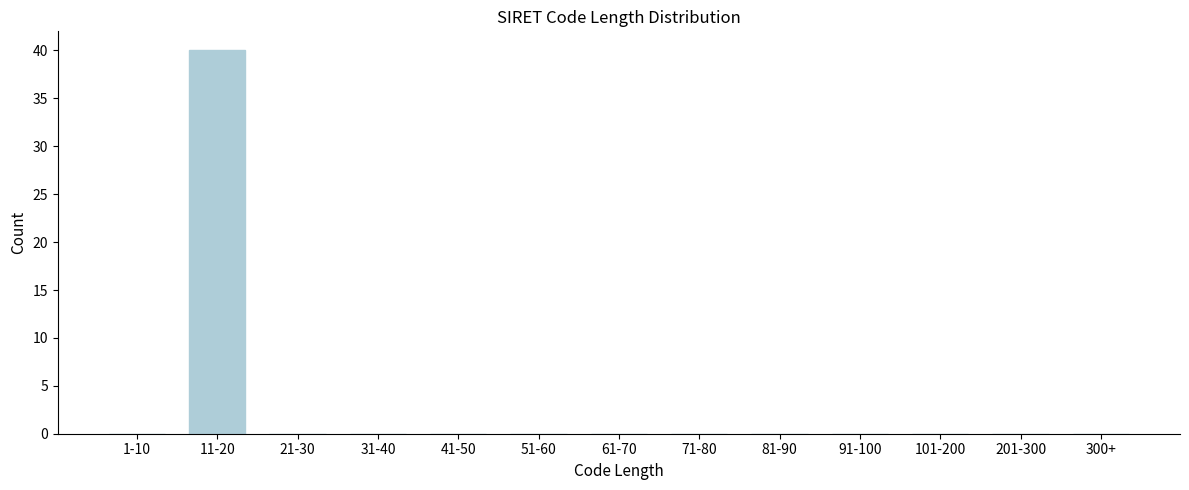

Reading right to left, what are all the values shown in this chart?

300+=0	201-300=0	101-200=0	91-100=0	81-90=0	71-80=0	61-70=0	51-60=0	41-50=0	31-40=0	21-30=0	11-20=40	1-10=0